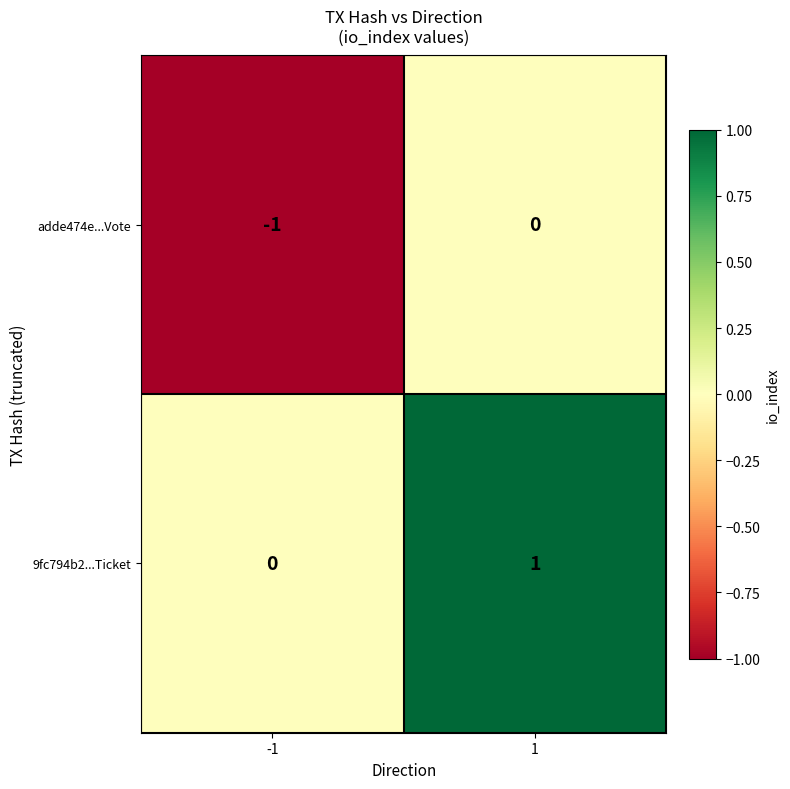

What is the maximum value shown in the chart?

1